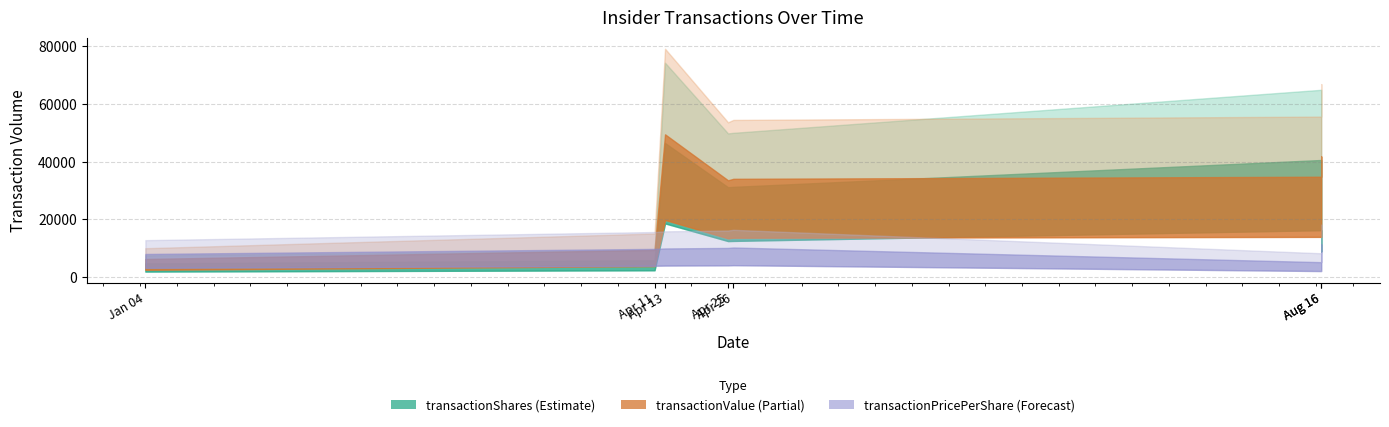

Count the number of categories in the chart.

7